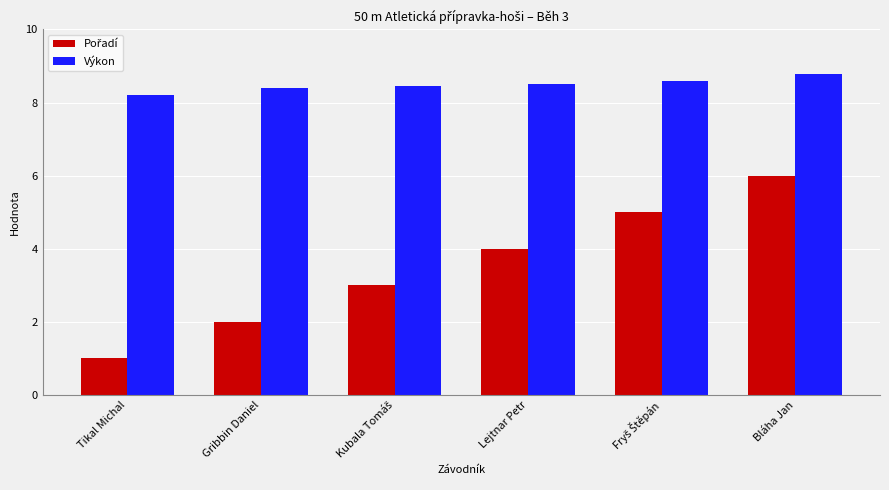

What is the highest value of the Výkon series?

8.8